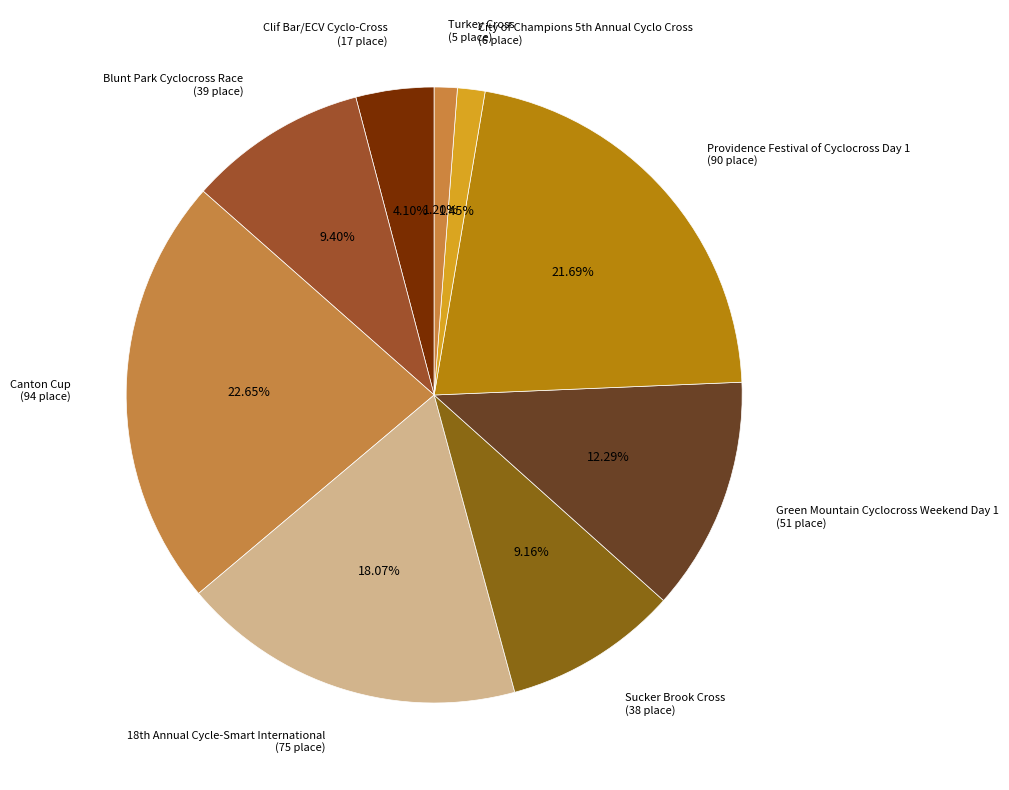

Is it true that Clif Bar/ECV Cyclo-Cross is 4% of the pie?

True